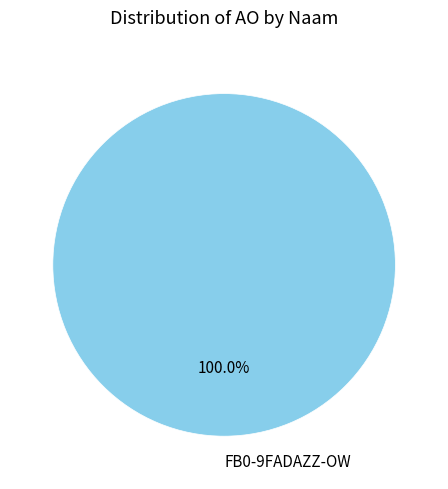

Count the number of slices in the pie.

1